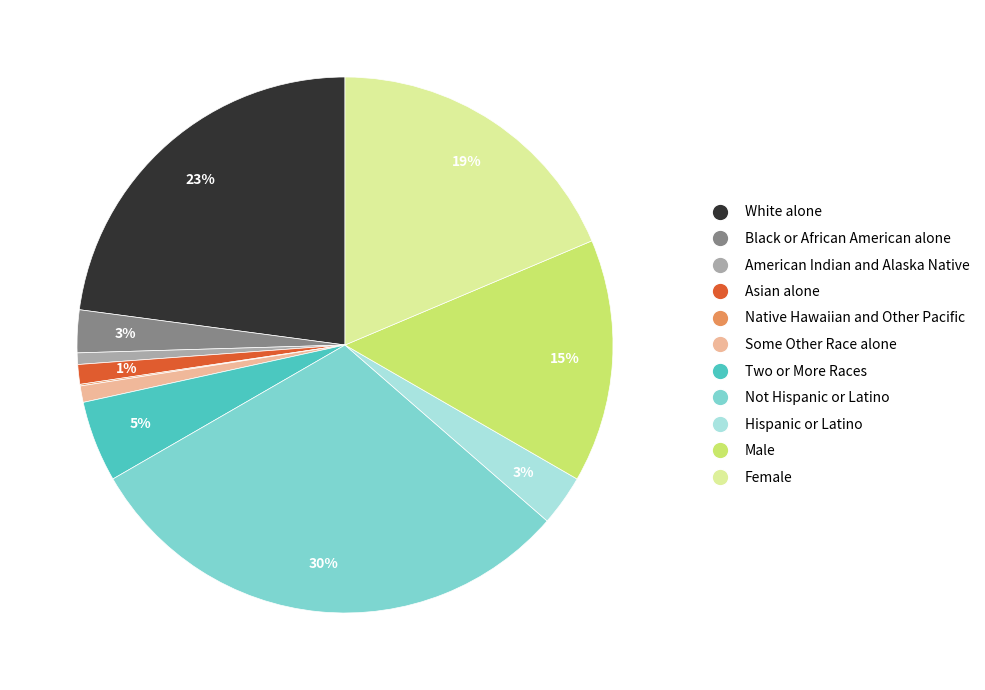

Does American Indian and Alaska Native represent more than half of the total?

No